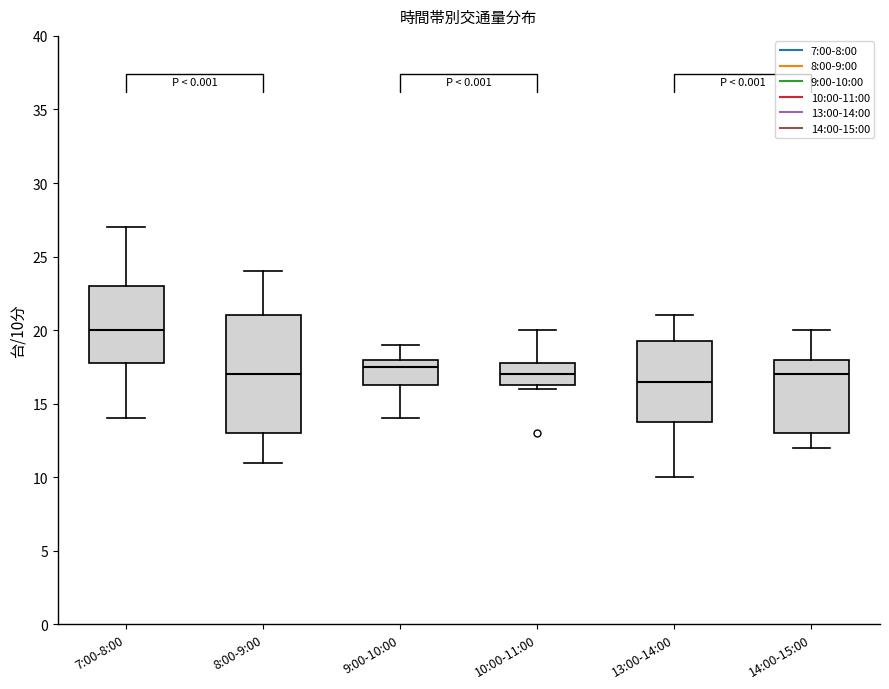

Reading left to right, read every box against the y-axis: the position of its median line, the range the box covers, and the ends of its whiskers. The values are not printed on the chart, so give them approximately, as read against the axis.

7:00-8:00: median 20.0, box 18.0 to 23.0, whiskers 14.0 to 27.0
8:00-9:00: median 17.0, box 13.0 to 21.0, whiskers 11.0 to 24.0
9:00-10:00: median 17.5, box 16.5 to 18.0, whiskers 14.0 to 19.0
10:00-11:00: median 17.0, box 16.5 to 18.0, whiskers 16.0 to 20.0
13:00-14:00: median 16.5, box 14.0 to 19.5, whiskers 10.0 to 21.0
14:00-15:00: median 17.0, box 13.0 to 18.0, whiskers 12.0 to 20.0